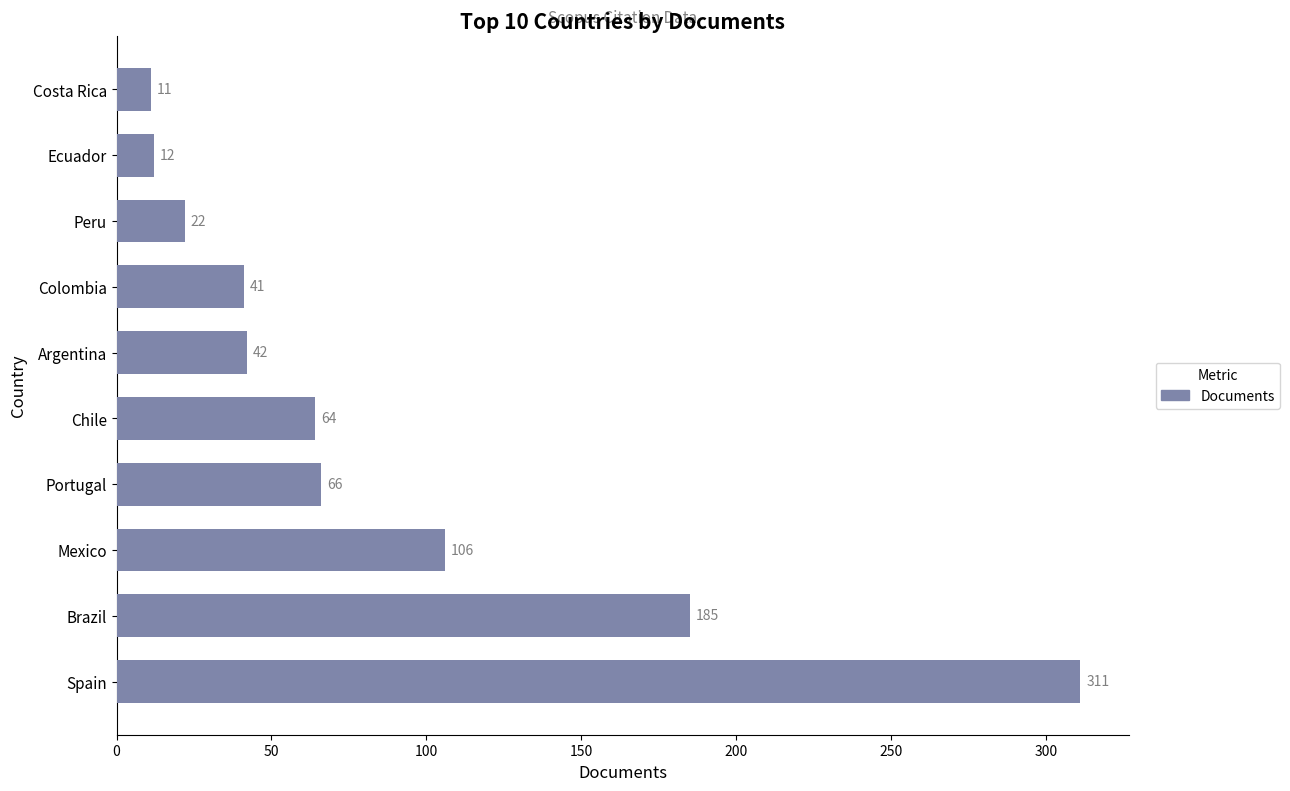

How many categories are shown in the chart?

10